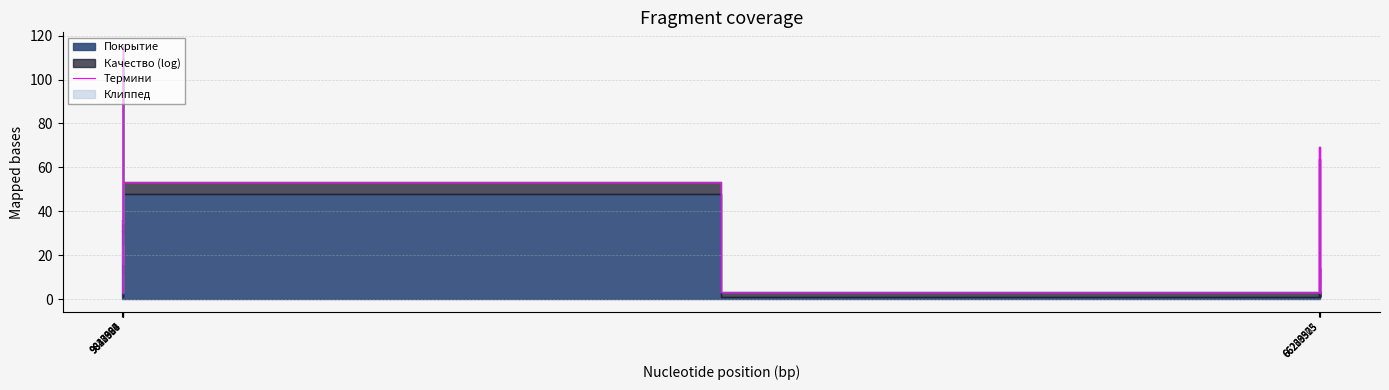

How many lines are shown in the chart?

1